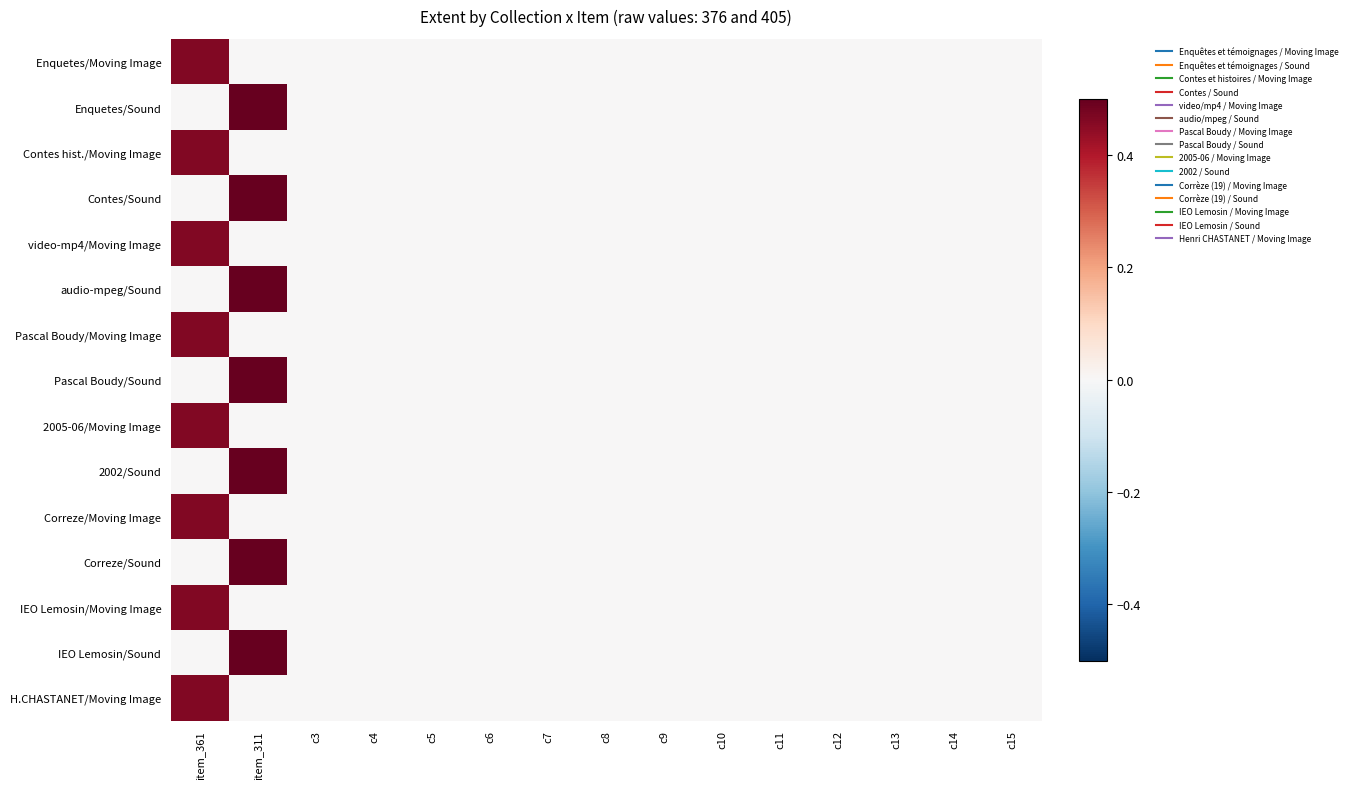

Count the number of data series in this chart.

15